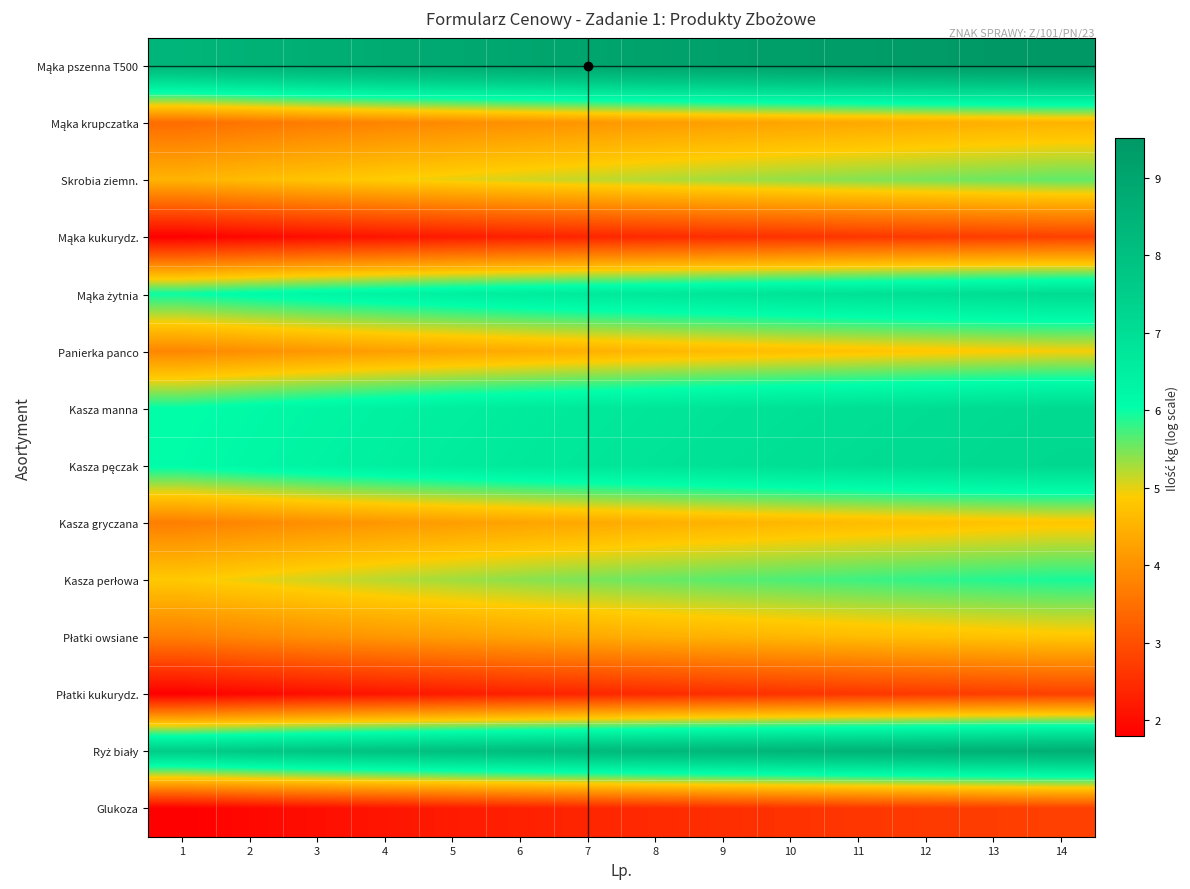

Which label corresponds to the largest value in the chart?

14